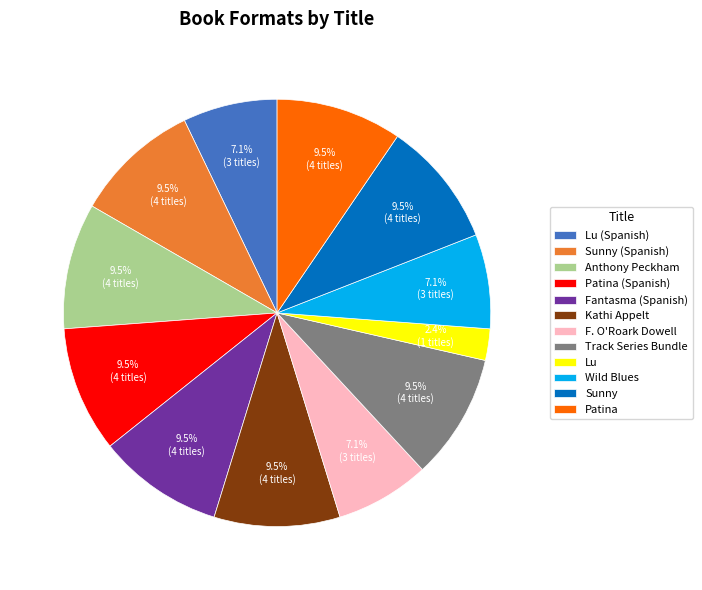

How many segments does this pie chart have?

12